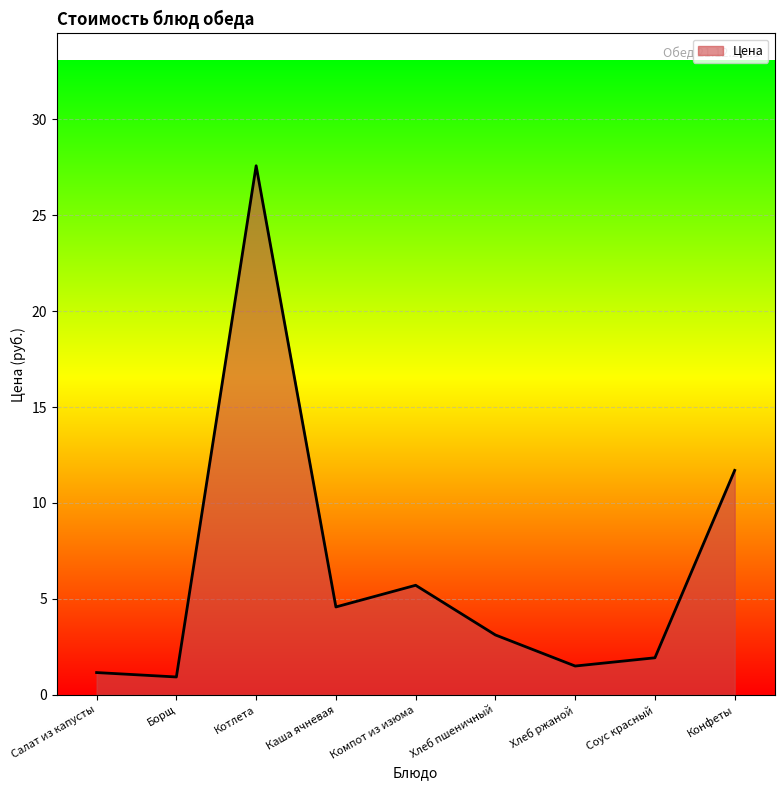

Reading right to left, transcribe all the data shown in this chart.

11.7	1.9	1.5	3.1	5.7	4.6	27.6	0.9	1.2